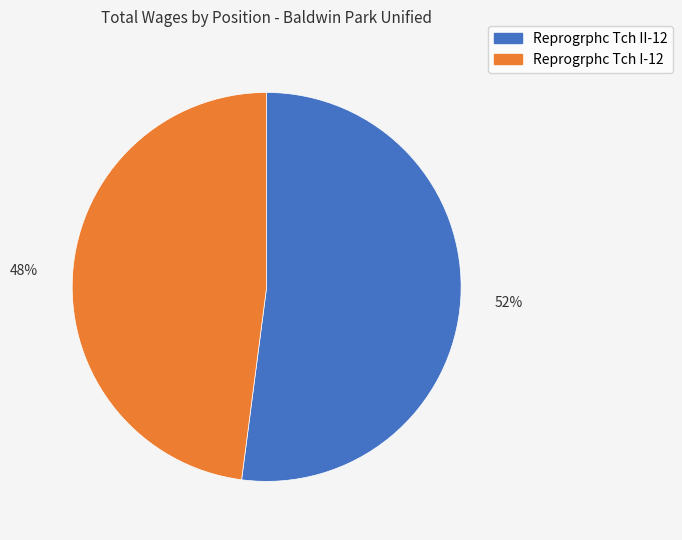

Between Reprogrphc Tch I-12 and Reprogrphc Tch II-12, which is larger?

Reprogrphc Tch II-12